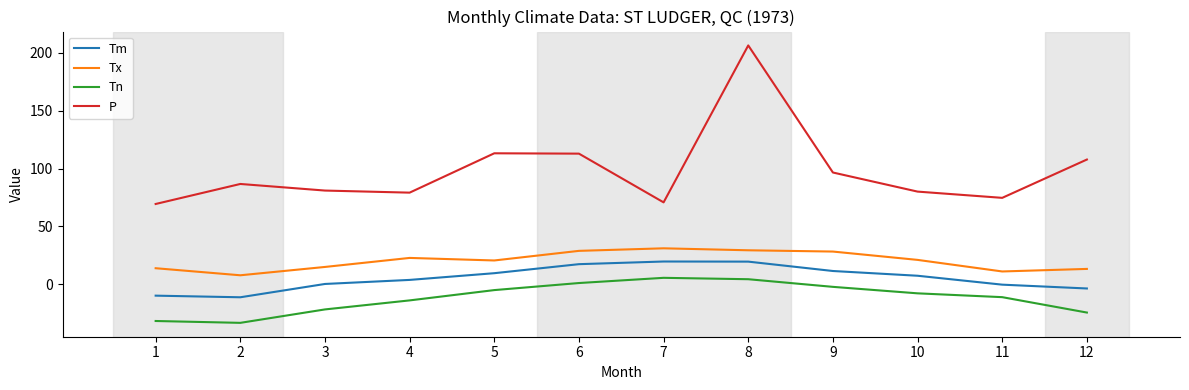

True or false: Tn and P intersect in this chart.

False